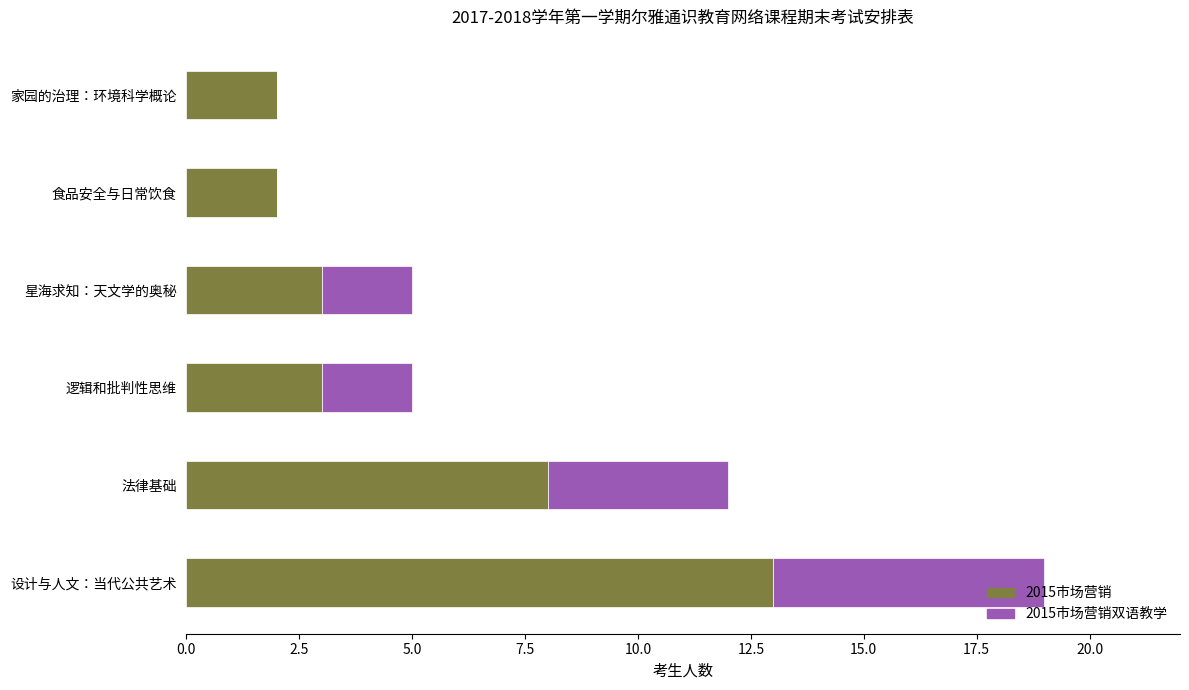

What position from the left is 设计与人文：当代公共艺术?

1